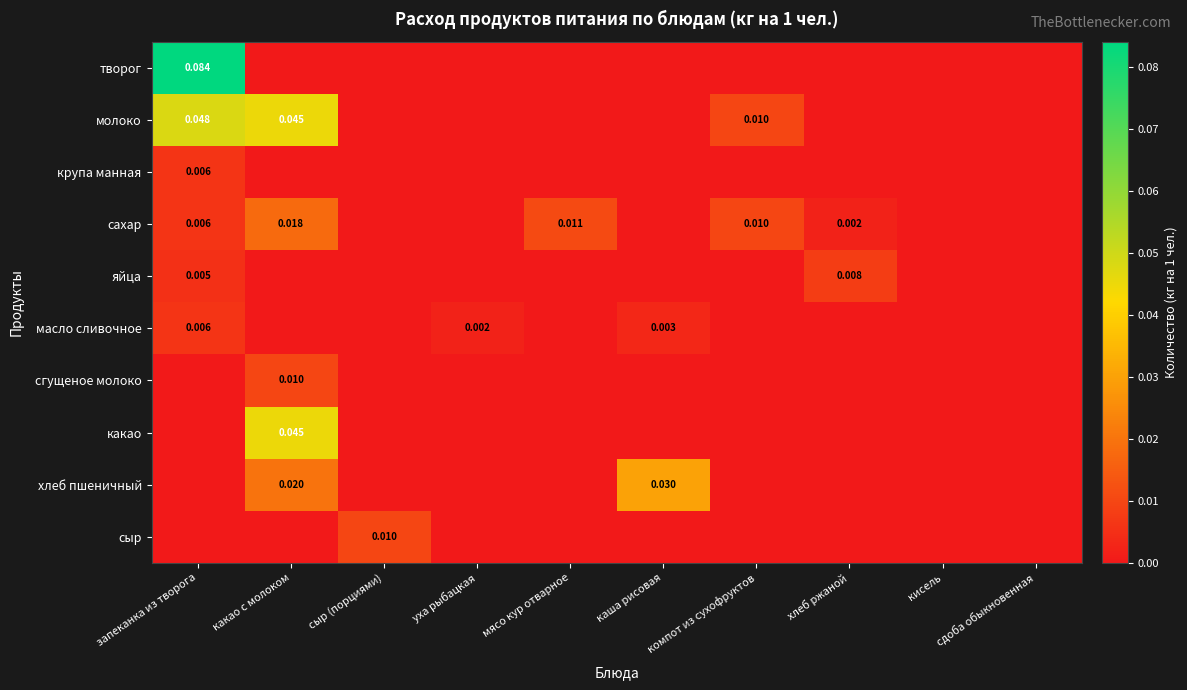

At which category does the chart reach its minimum across all series?

какао с молоком